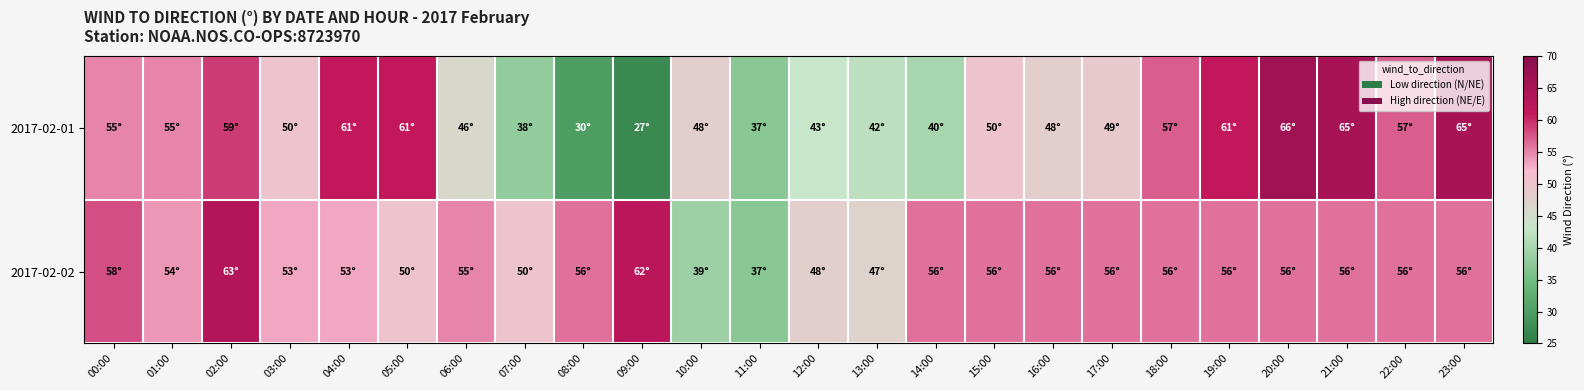

What is the total value across all series at 01:00?

109